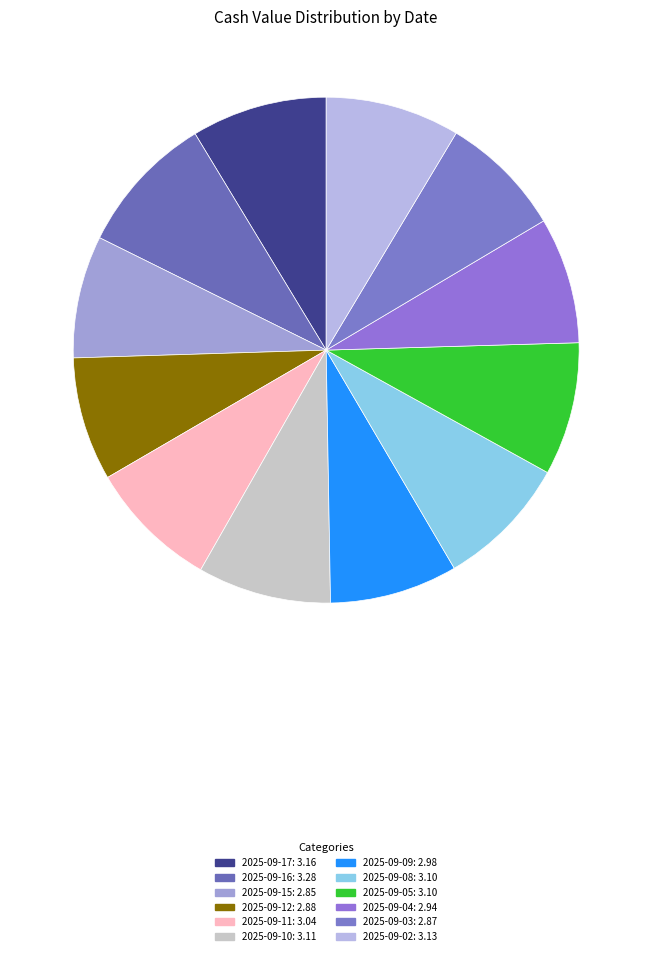

Is there a majority slice in this chart?

No